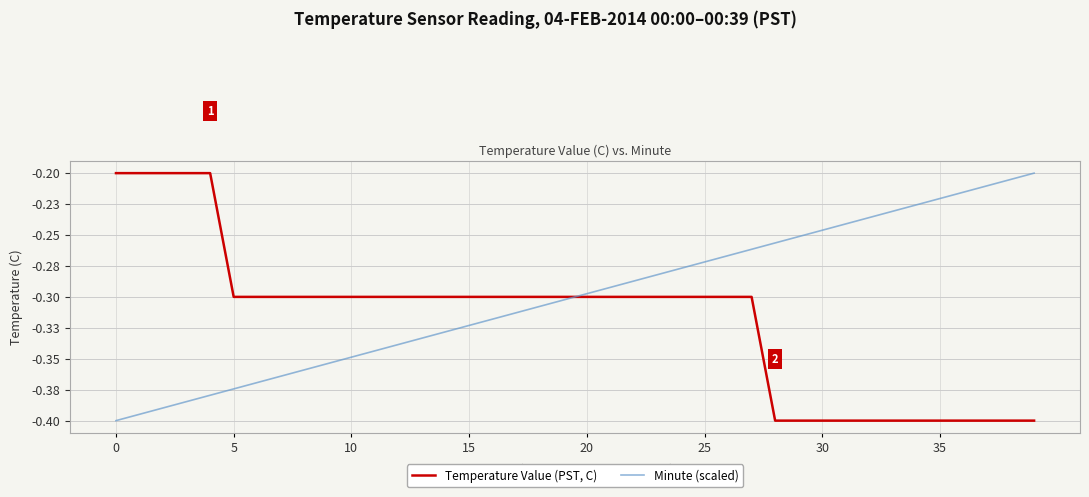

List the series in order of their overall mean, lowest first.

Temperature Value (PST, C), Minute (scaled)